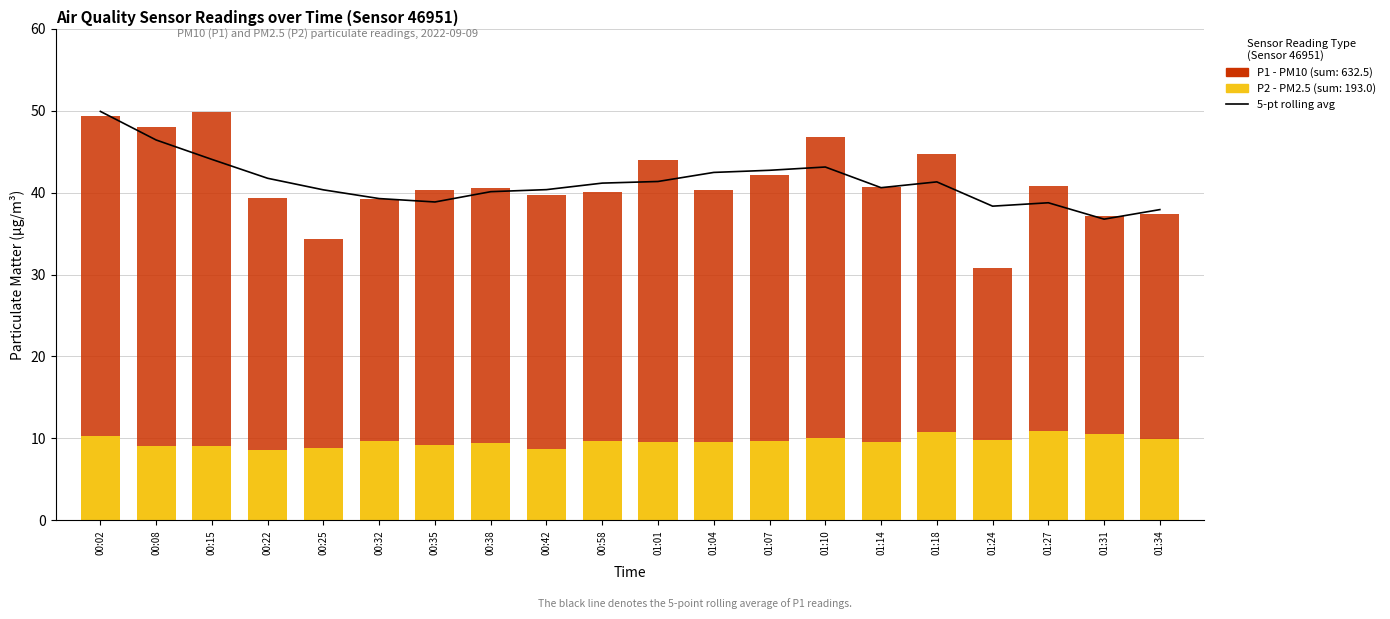

What is the label of the 5th bar from the right?

01:18